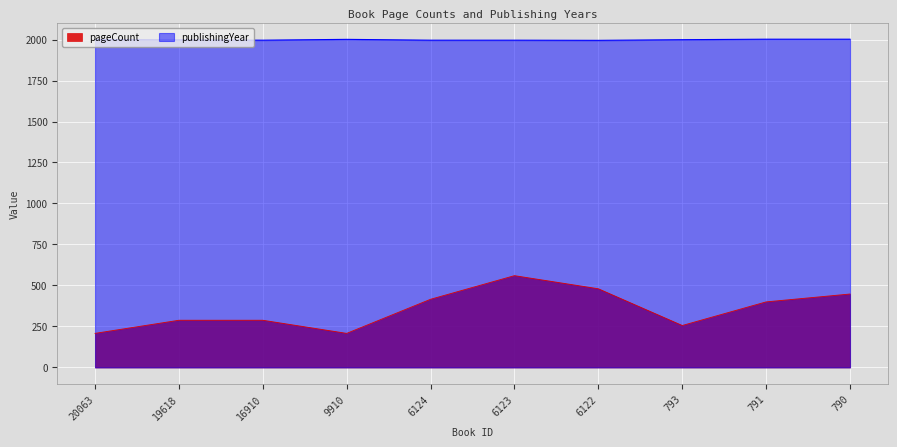

What is the difference between the pageCount values at 791 and 19618?

112